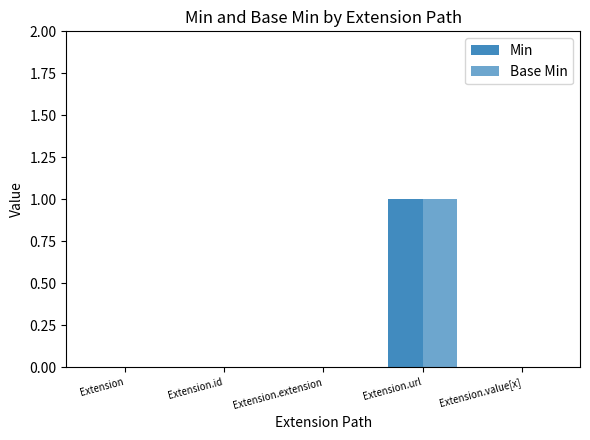

Does the chart contain stacked bars?

No